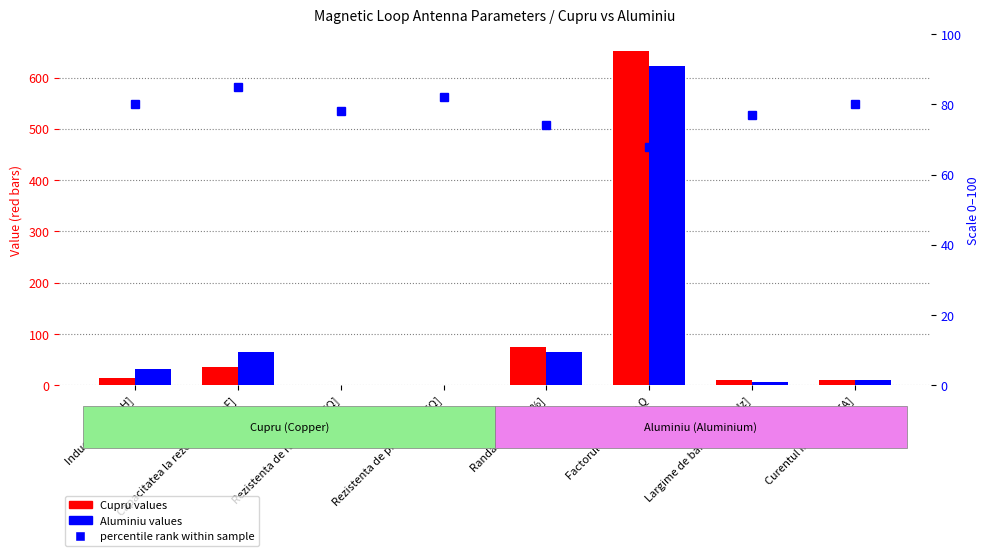

Which series has the largest total across all categories?

Aluminiu